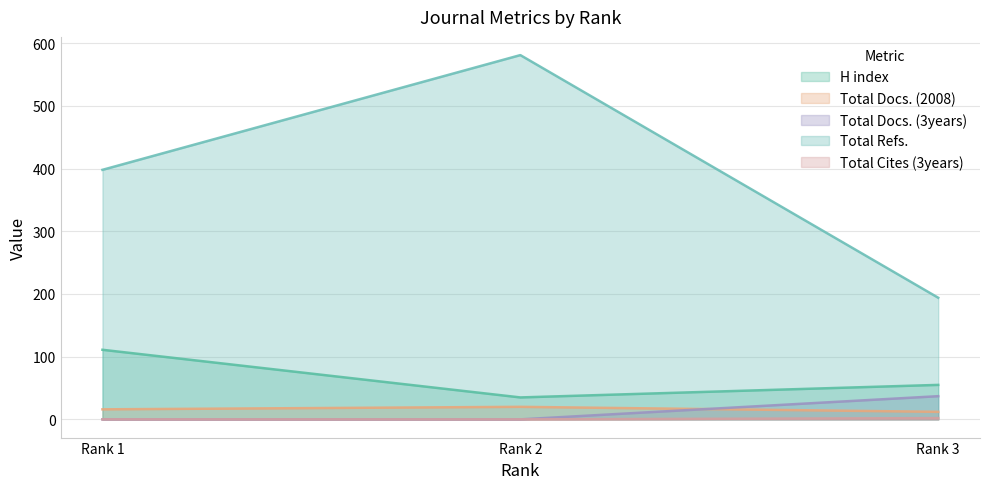

Between Rank 2 and Rank 3, which is larger?

Rank 3